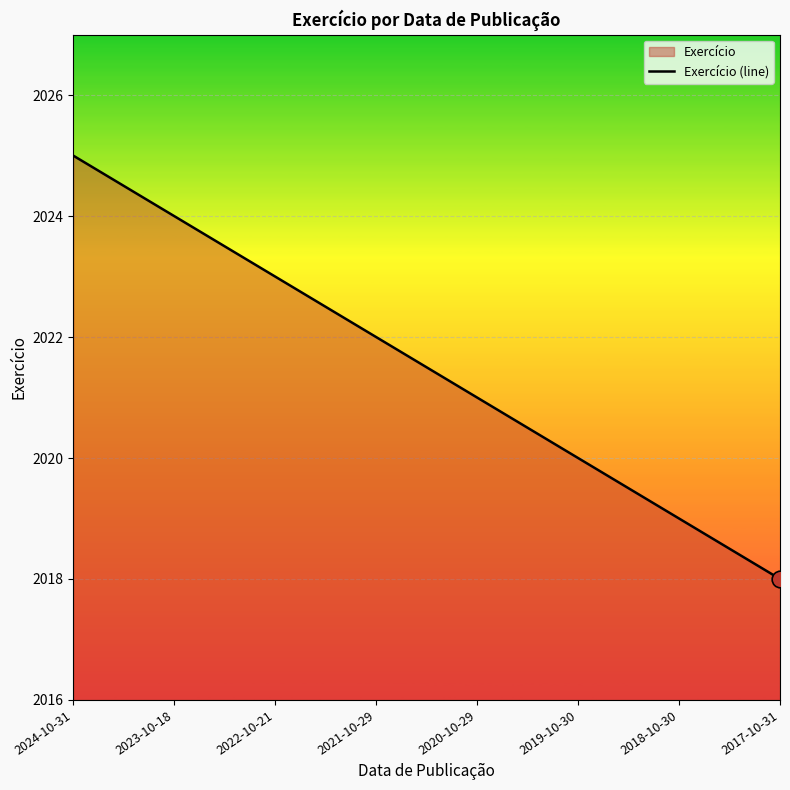

The chart shows a value of 669 at 2020-10-29. True or false?

False